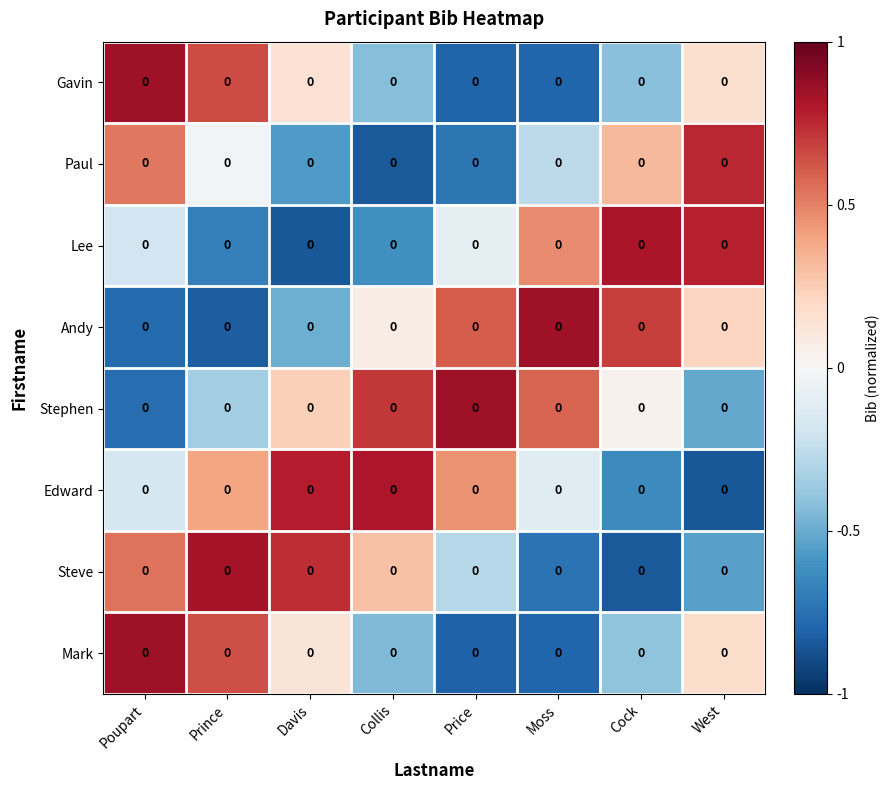

How many data points in Andy are less than 0?

3